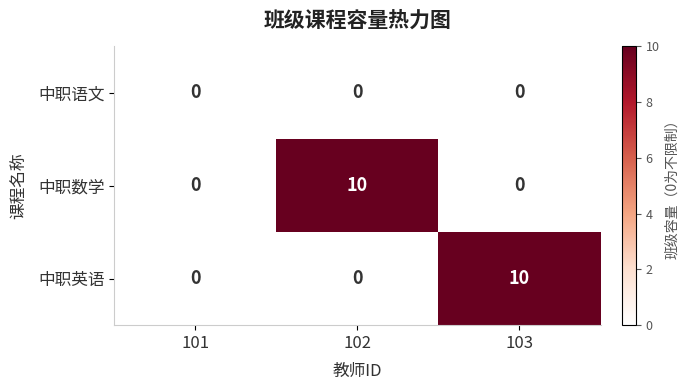

Between 101 and 103, which series saw the biggest shift?

中职英语